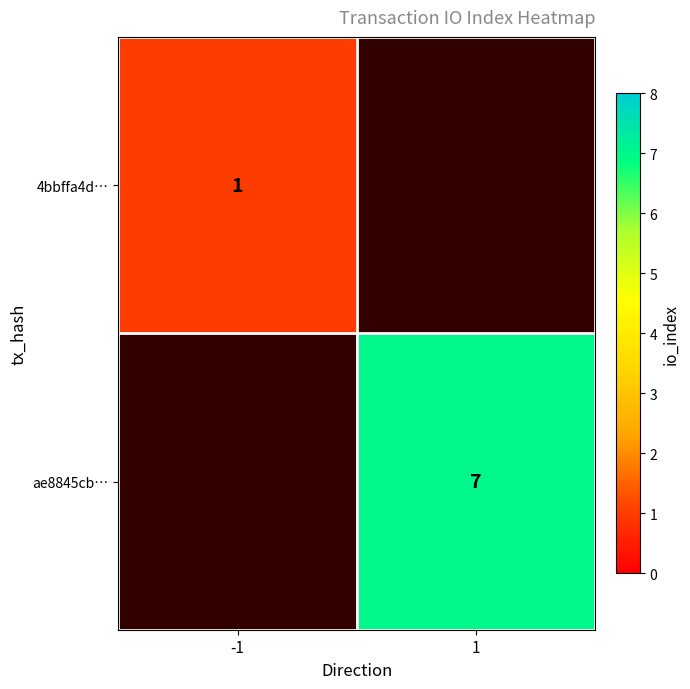

The value of ae8845cb… at 1 is 7. True or false?

True